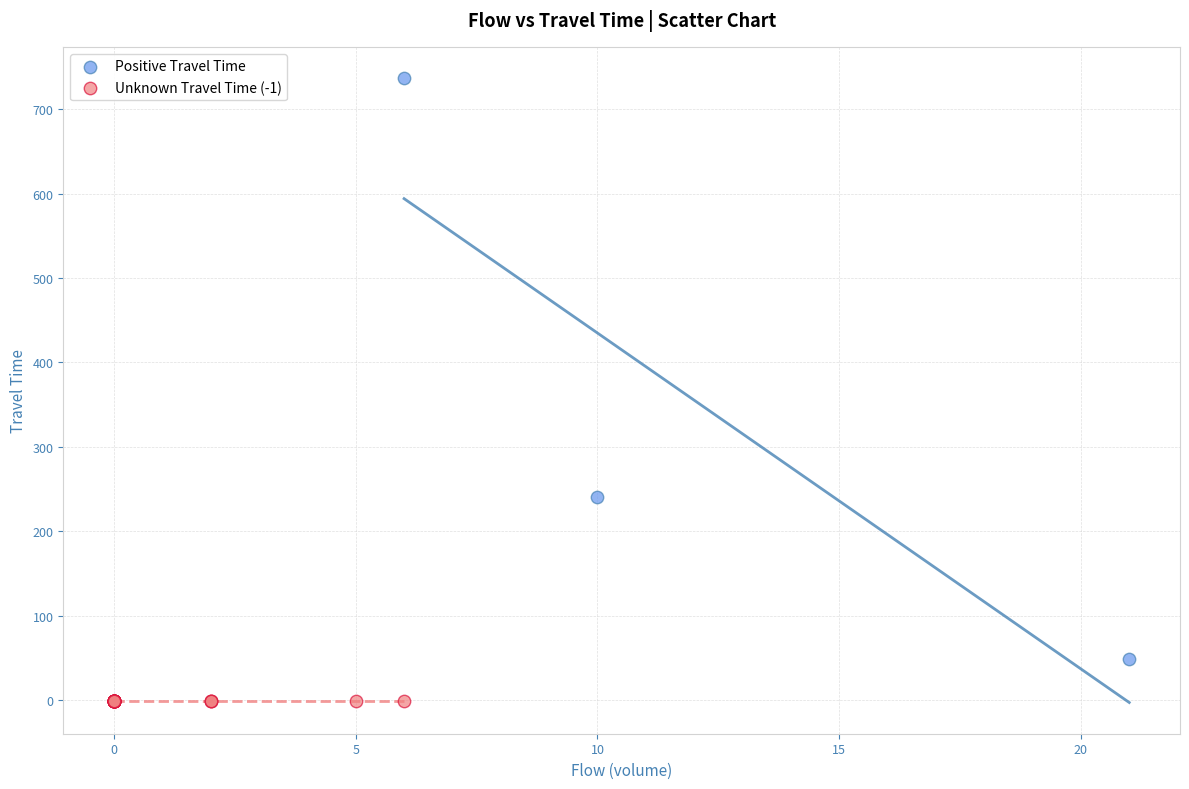

Which series contains the lowest Y value?

Unknown Travel Time (-1)